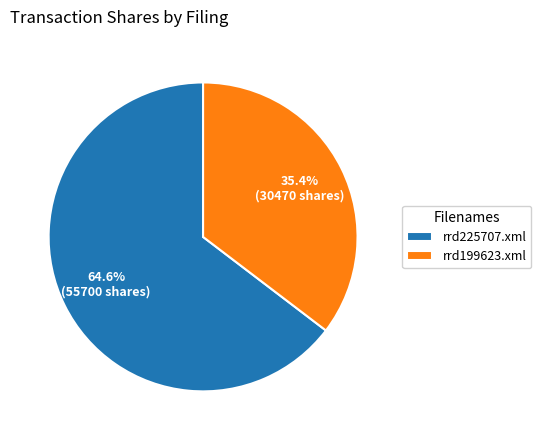

What is the ratio of the value at rrd199623.xml to the value at rrd225707.xml?

0.5